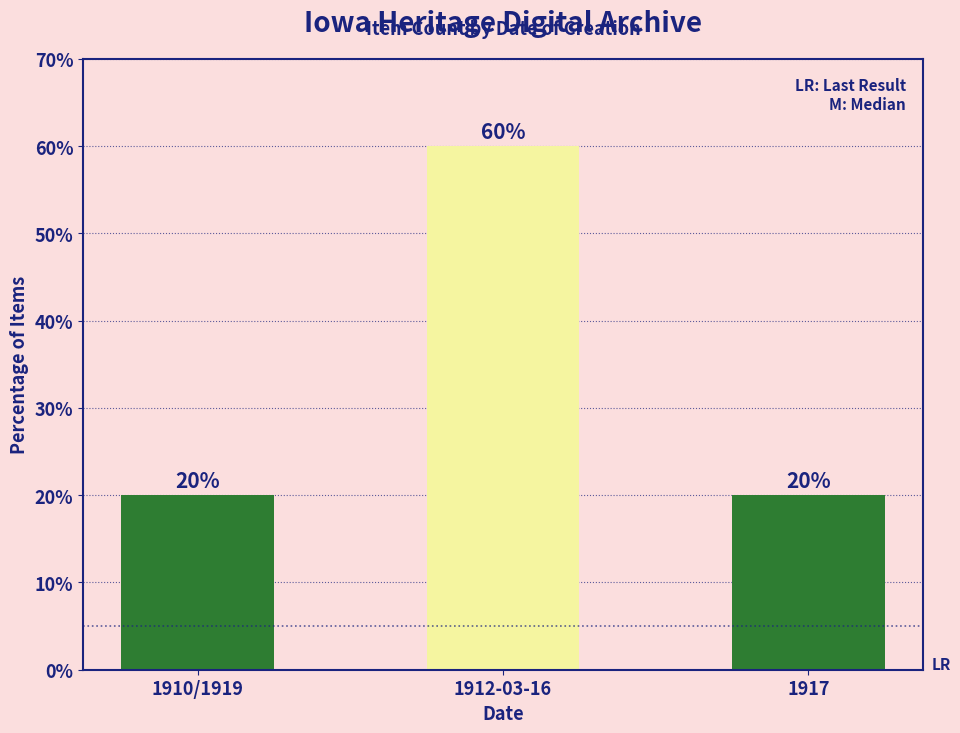

What is the label of the 1st bar from the right?

1917